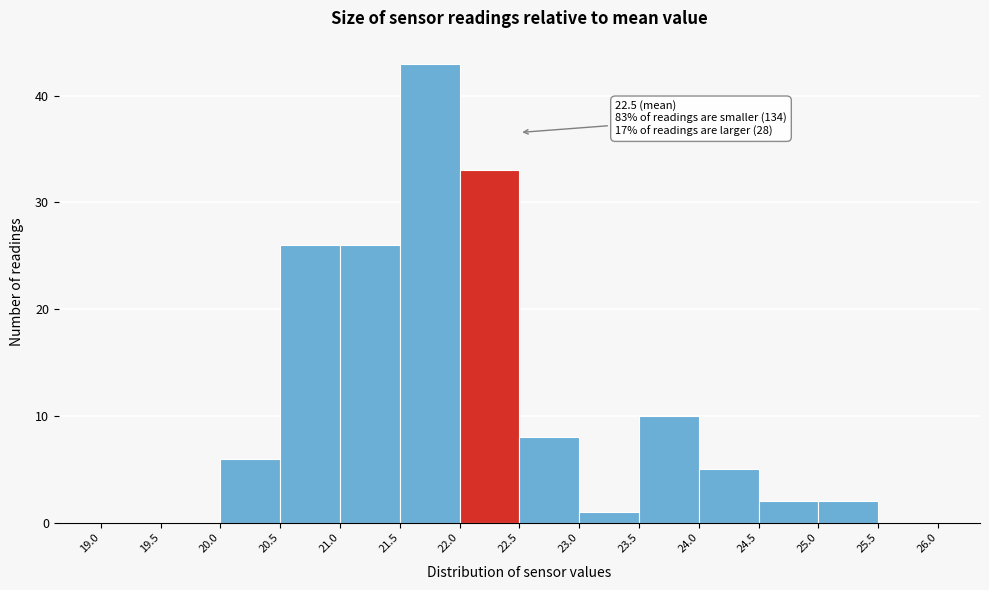

Over which range of the x-axis is the bar tallest?

21.5 to 22.0